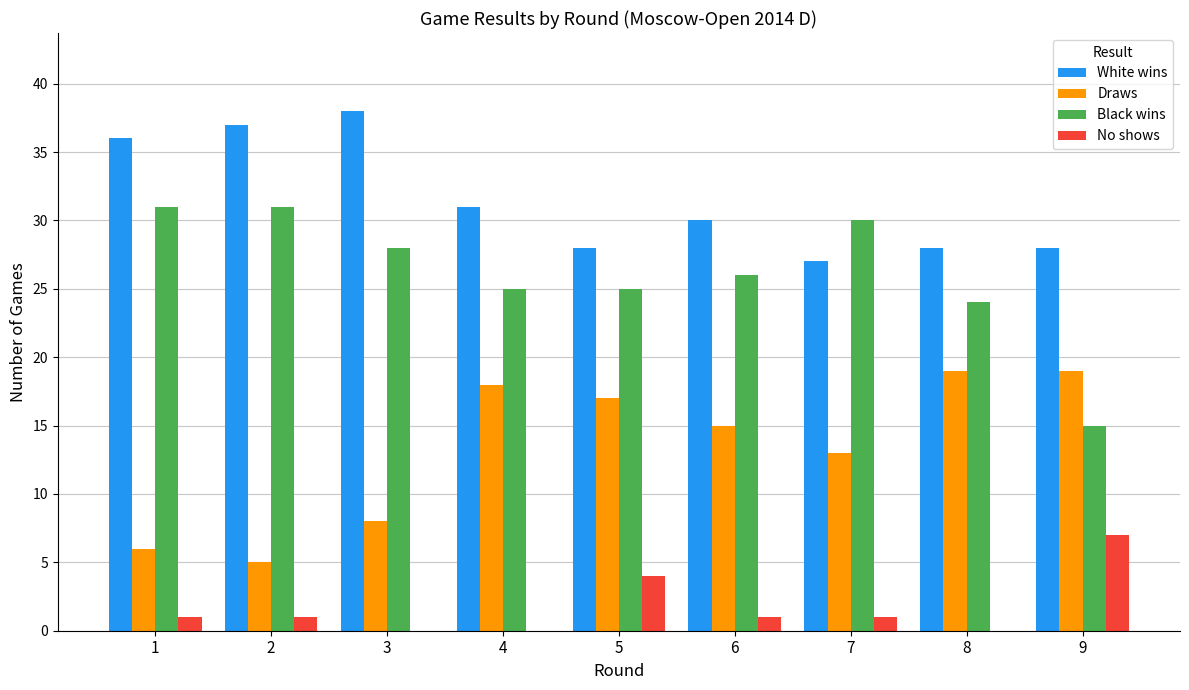

Which category has the highest value in the No shows series?

9